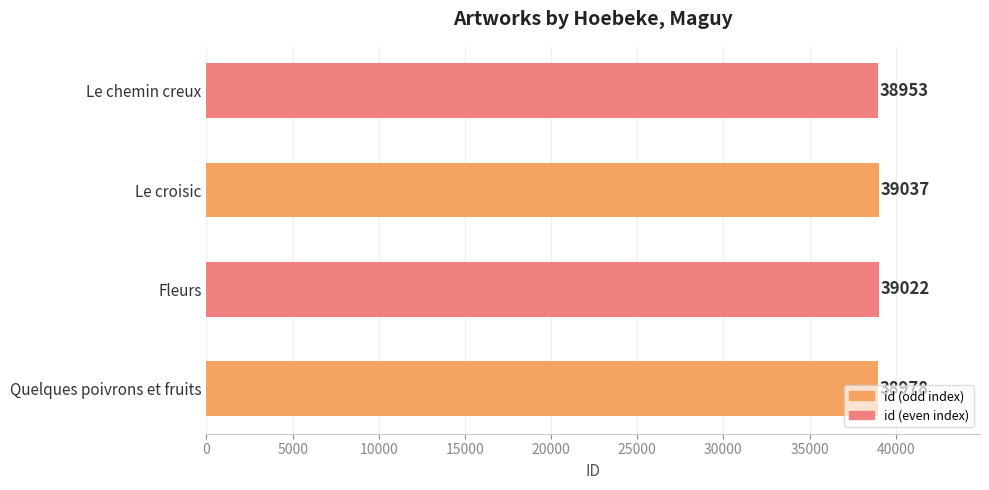

What is the greatest value displayed?

39037